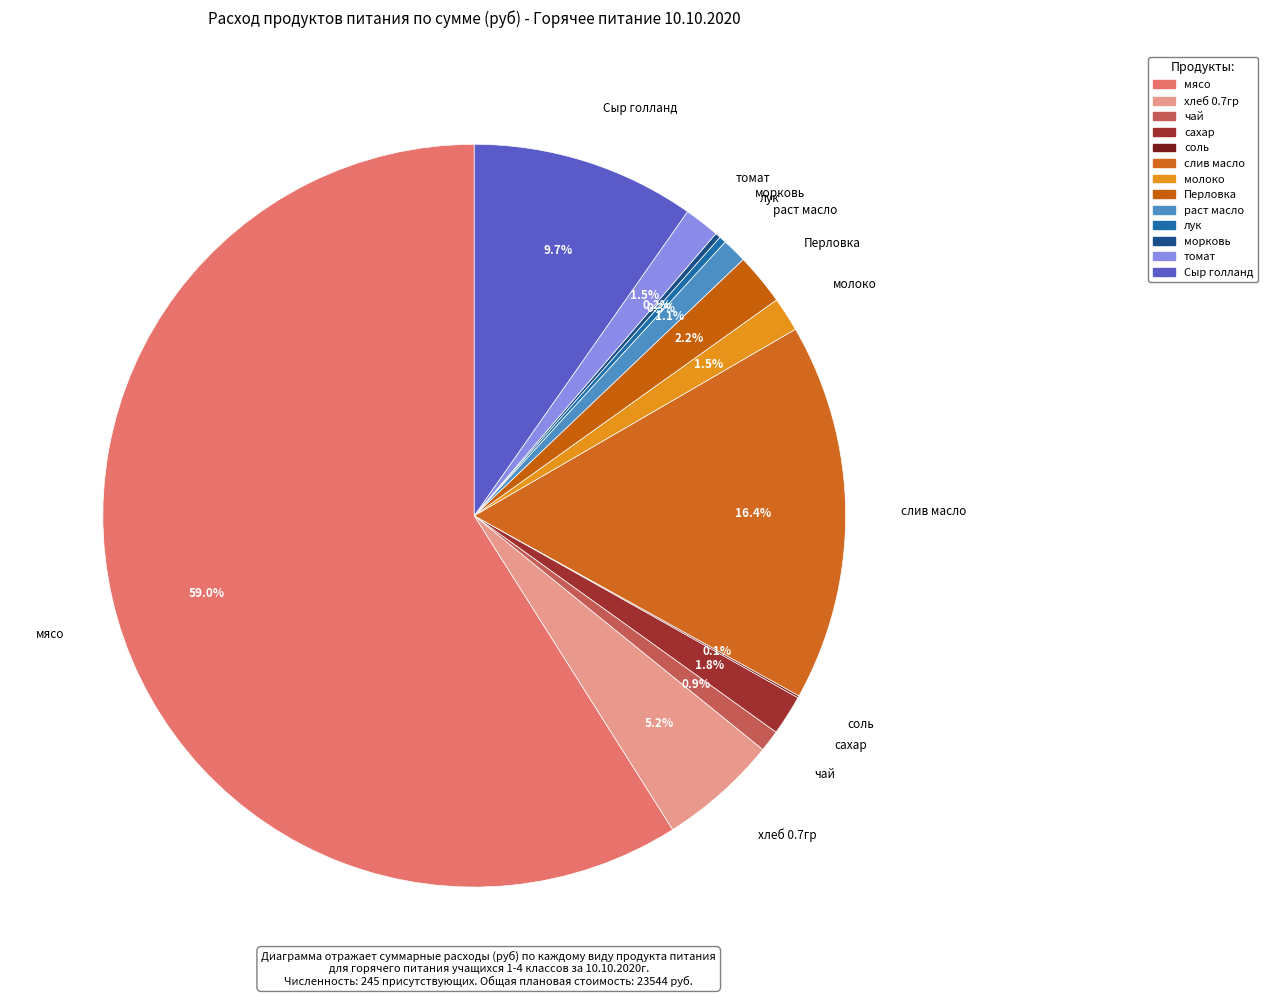

Does any single category account for the majority?

Yes